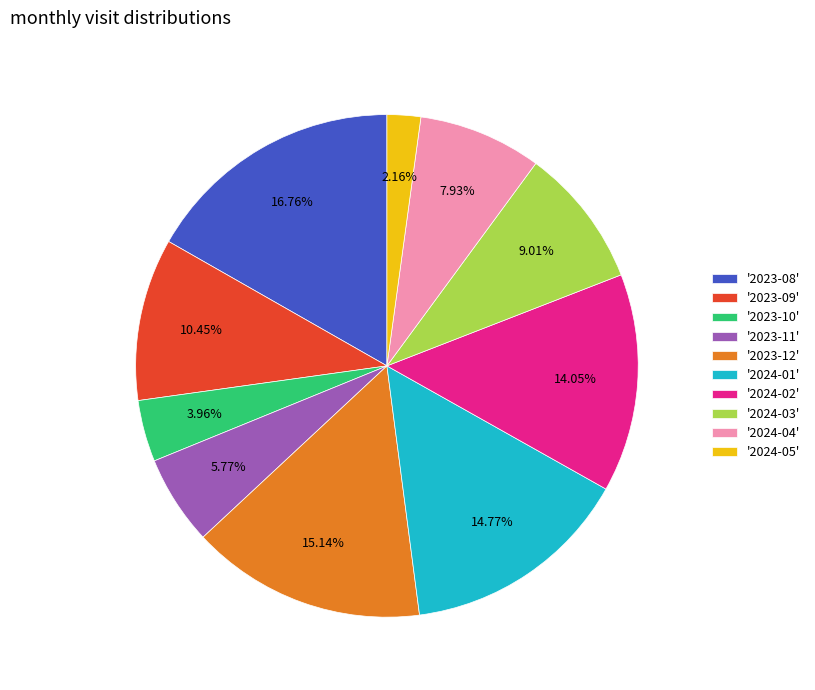

Between '2023-10' and '2024-05', which is larger?

'2023-10'